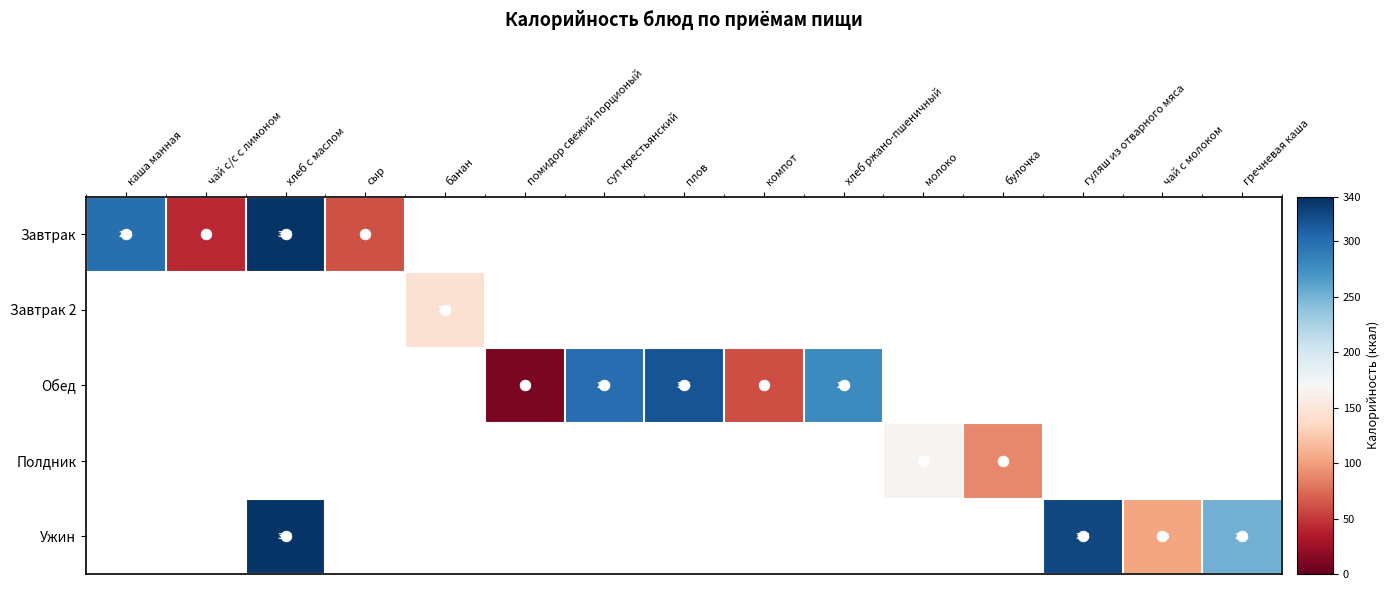

Which series has the widest spread of values?

Завтрак